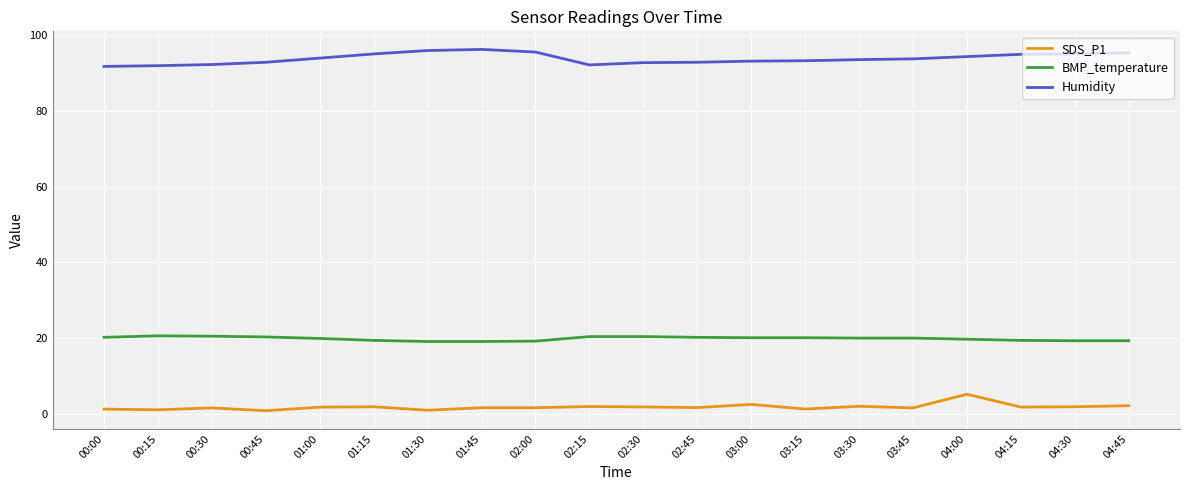

What is the sum of the Humidity values at 00:30 and 04:30?

187.4